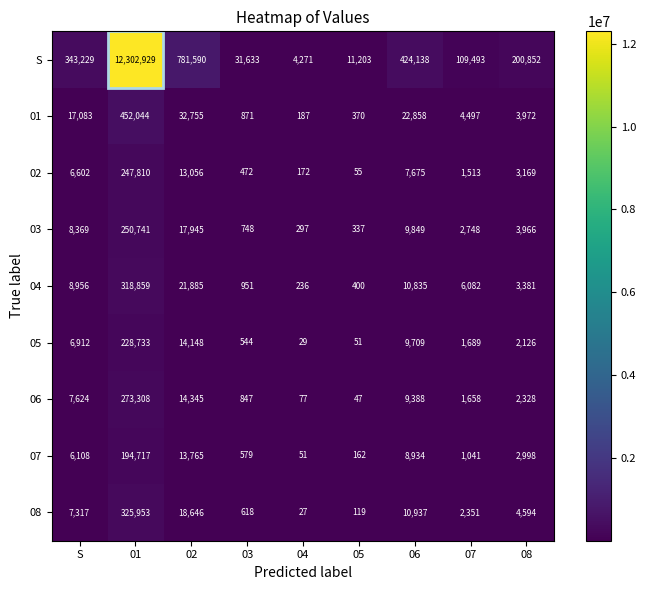

Which category has the lowest value across all series?

04